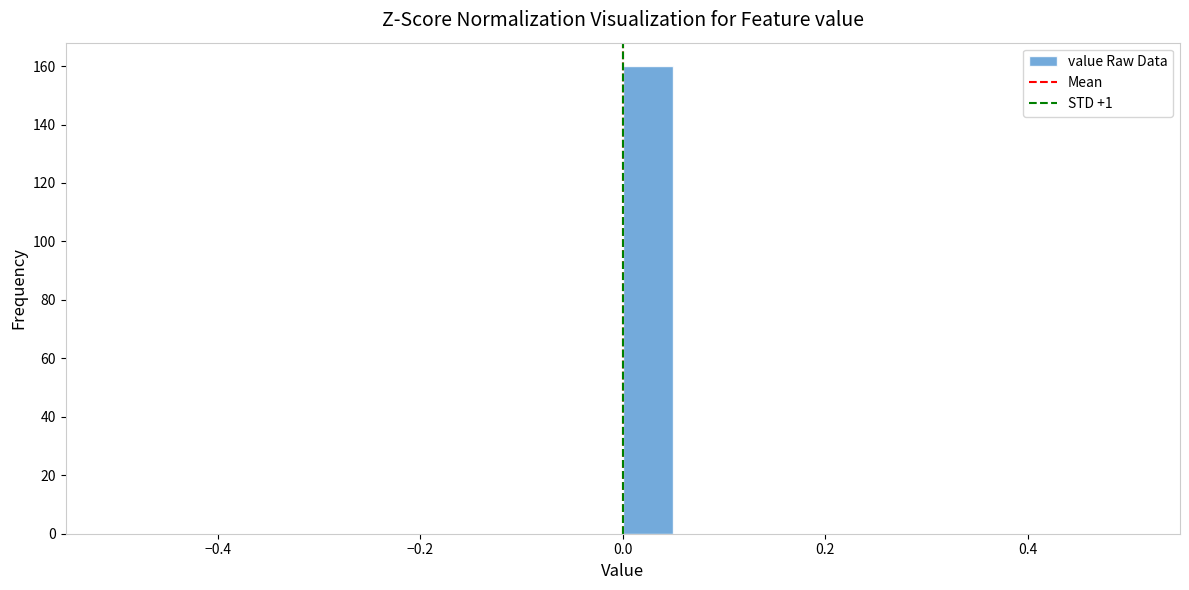

Read against the x-axis, roughly where is the centre of the tallest bar?

0.02